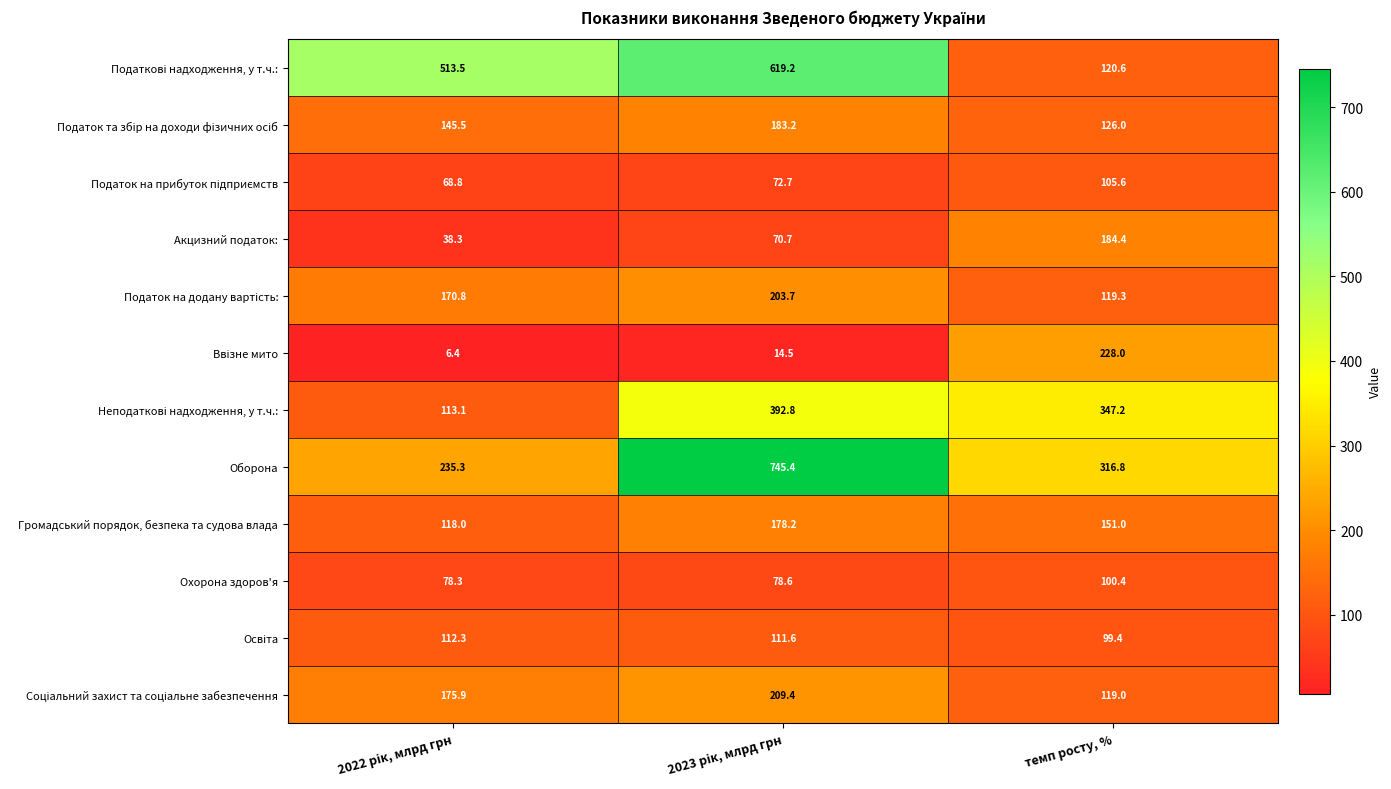

Is it true that Охорона здоров'я equals 100.4 at темп росту, %?

True